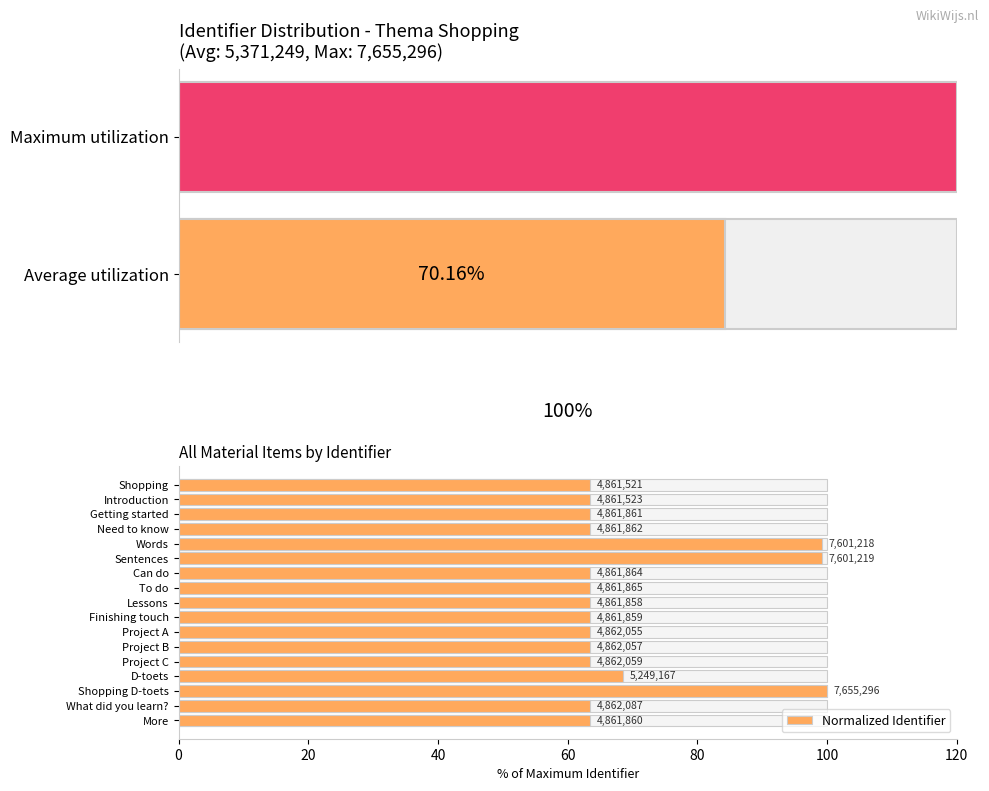

True or false: the data shows 29.7 at Project B.

False